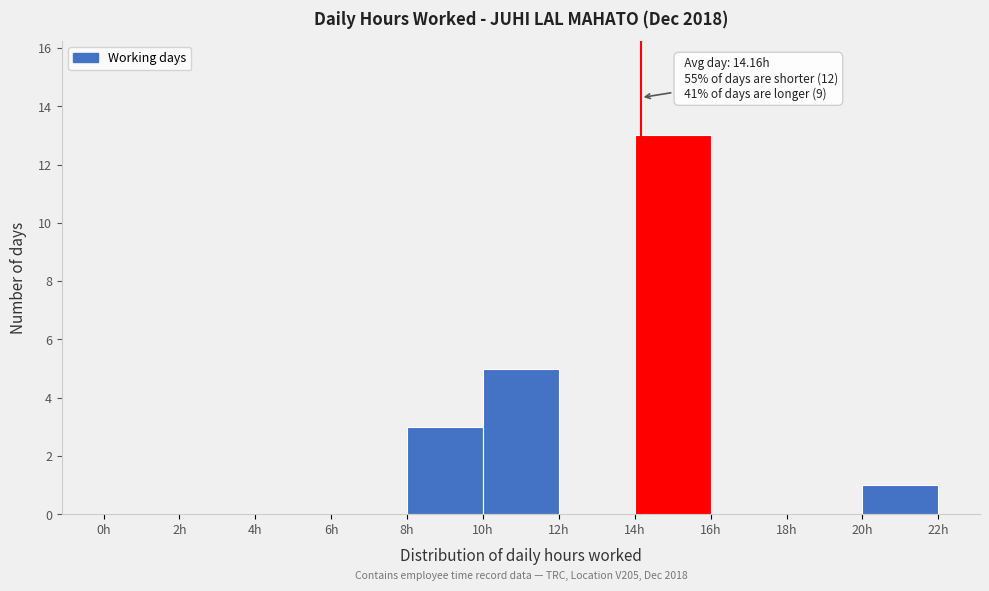

Over which range of the x-axis is the bar tallest?

14 to 16